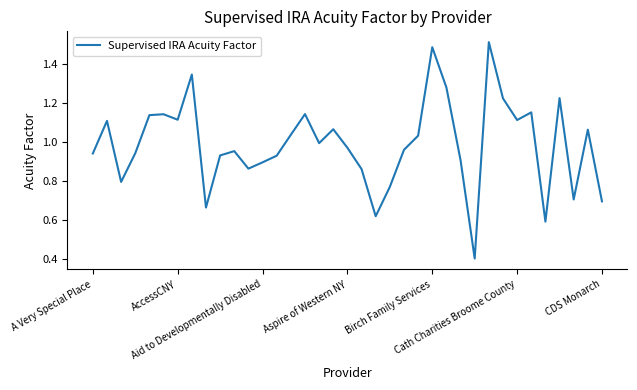

What is the minimum value shown in the chart?

0.4